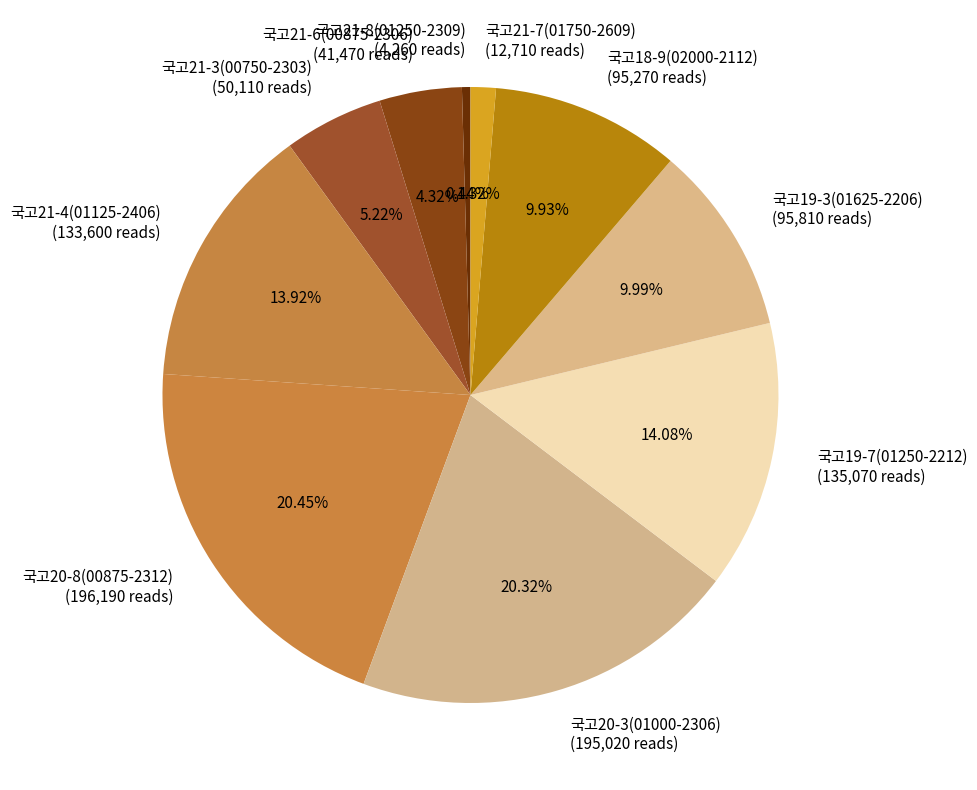

To the nearest percent, what percentage of the pie is 국고21-6(00875-2306)?

4%